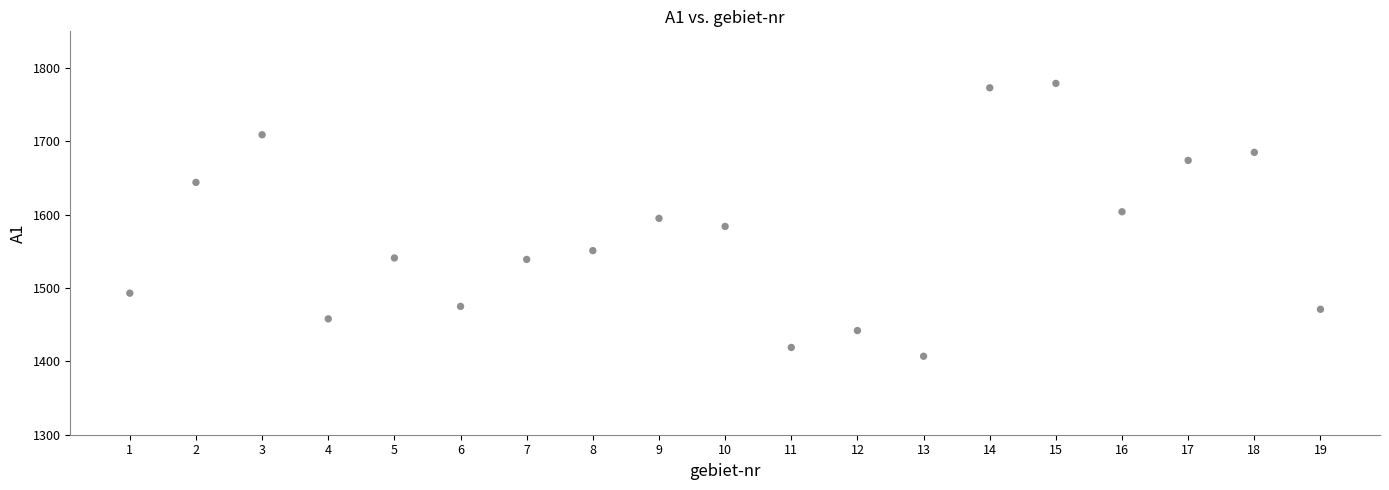

What is the range of X values (max minus min)?

18